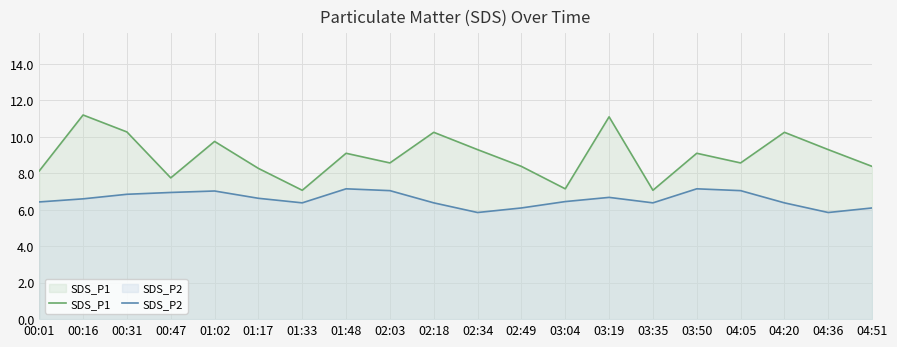

What is the smallest value displayed?

5.8